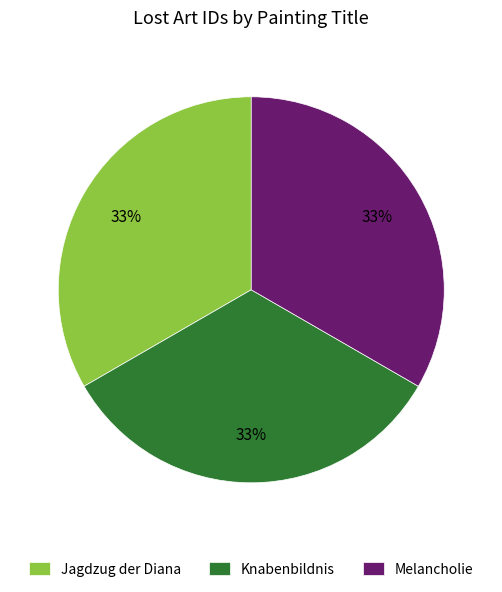

Is it true that Jagdzug der Diana is 41% of the pie?

False